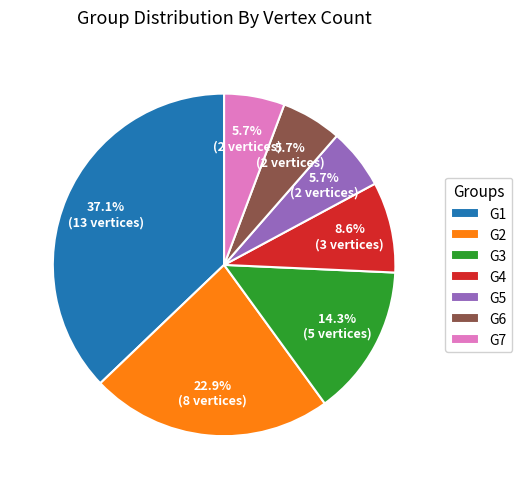

Do G5 and G7 together represent more than half of the pie?

No